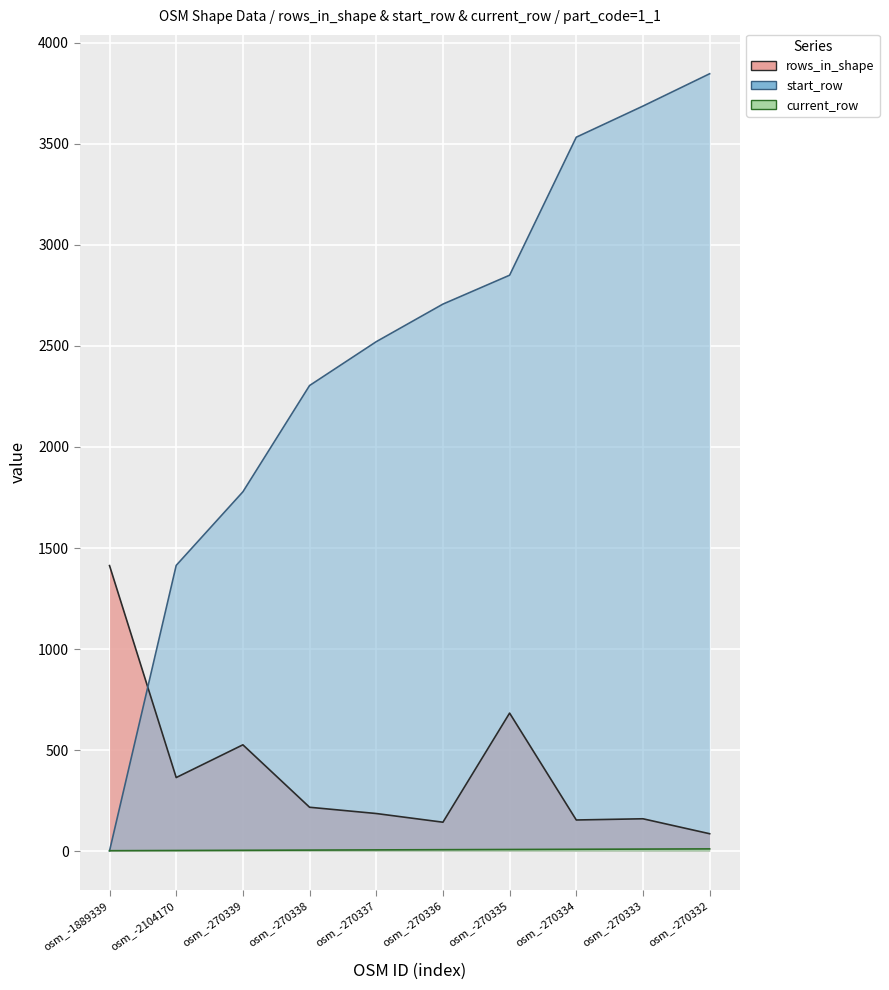

Which has a higher value, osm_-2104170 or osm_-270335?

osm_-270335